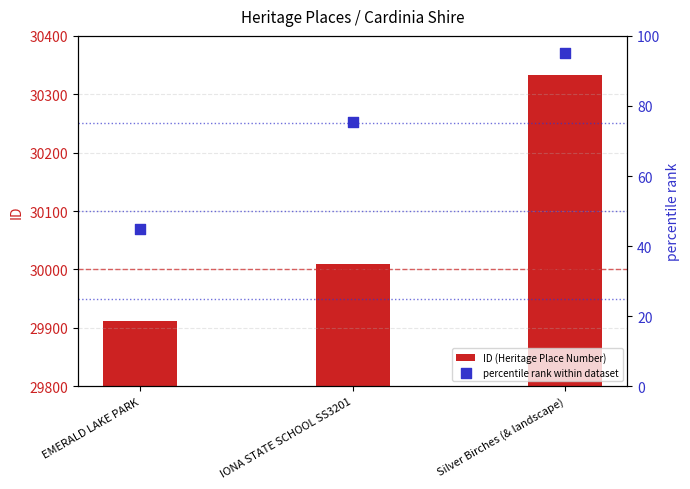

Which series reaches the minimum Y coordinate?

percentile rank within dataset